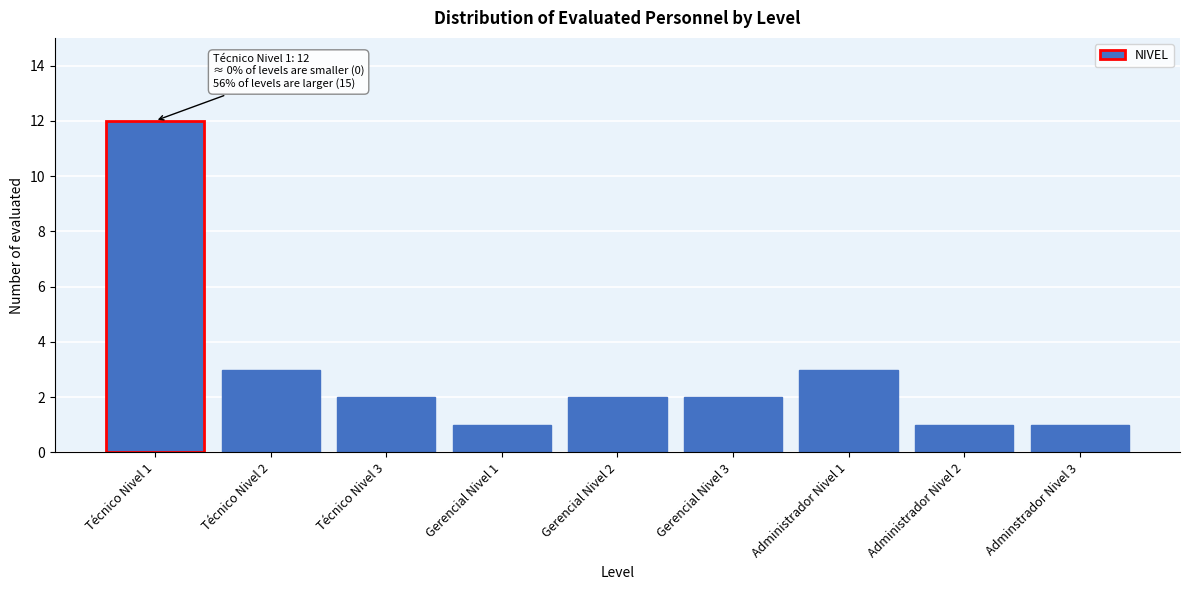

Reading left to right, extract all data points from this chart.

Técnico Nivel 1=12	Técnico Nivel 2=3	Técnico Nivel 3=2	Gerencial Nivel 1=1	Gerencial Nivel 2=2	Gerencial Nivel 3=2	Administrador Nivel 1=3	Administrador Nivel 2=1	Adminstrador Nivel 3=1